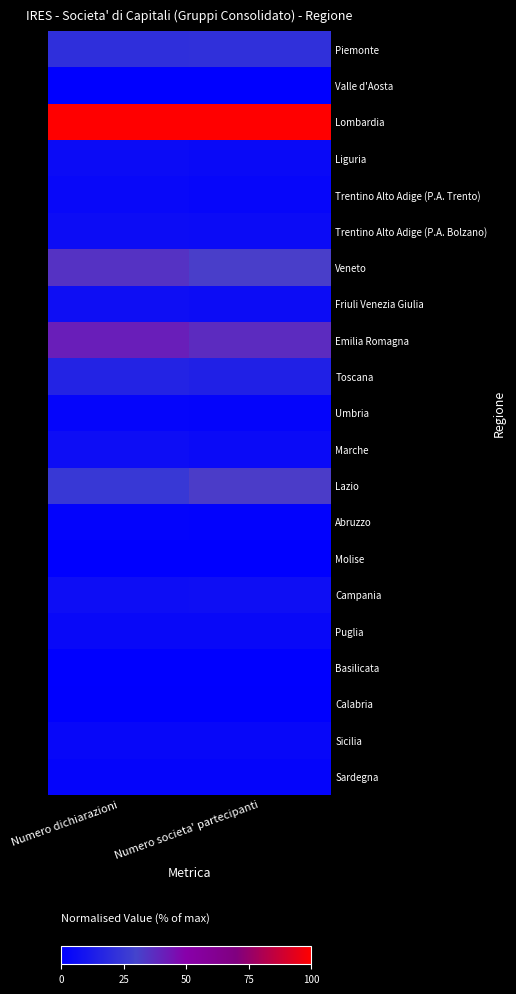

Which has a higher value, Numero dichiarazioni or Numero societa' partecipanti?

Numero societa' partecipanti